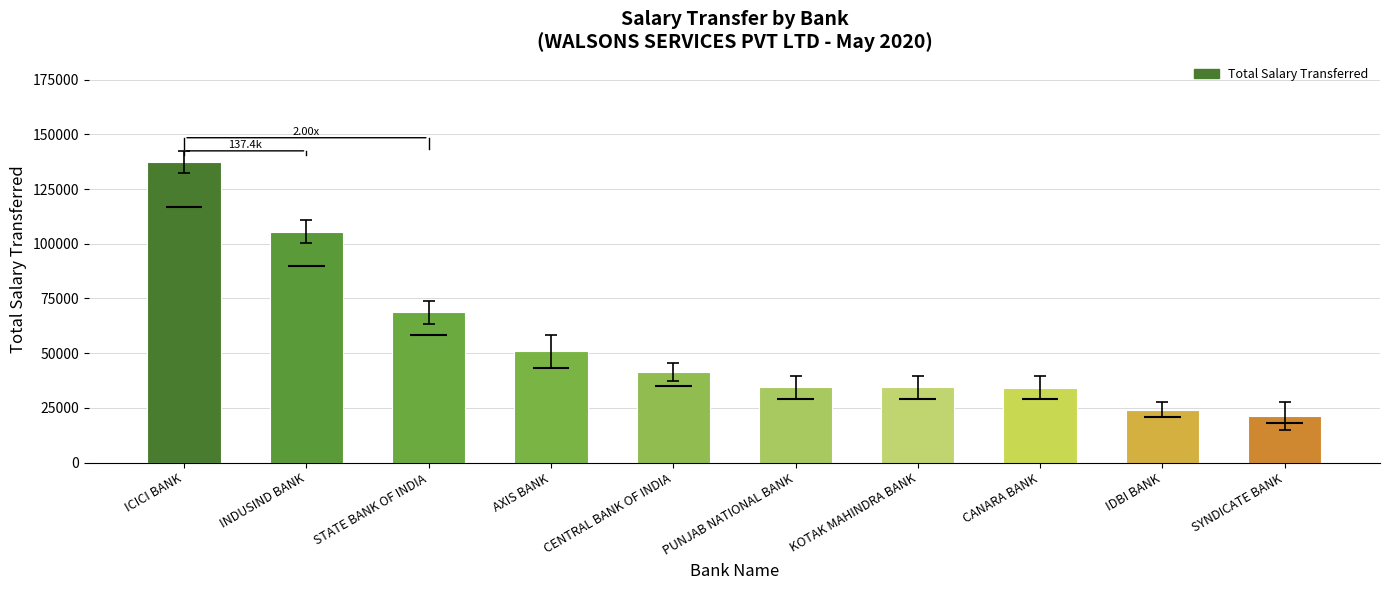

Rank the categories by value from highest to lowest.

ICICI BANK, INDUSIND BANK, STATE BANK OF INDIA, AXIS BANK, CENTRAL BANK OF INDIA, PUNJAB NATIONAL BANK, KOTAK MAHINDRA BANK, CANARA BANK, IDBI BANK, SYNDICATE BANK